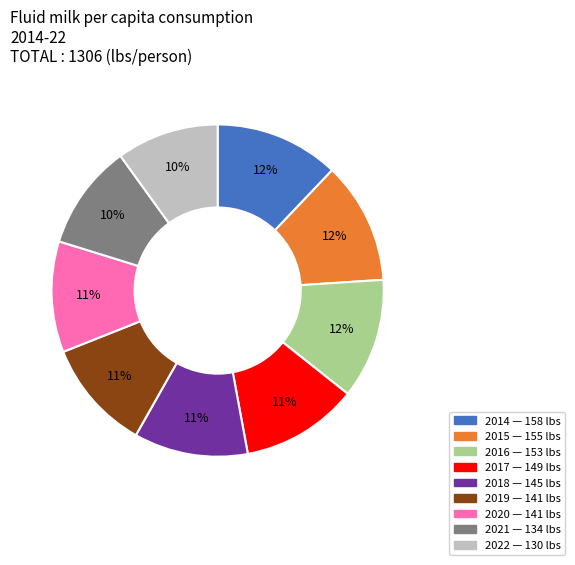

Approximately how many times larger is the value at 2014 compared to 2022?

1.2